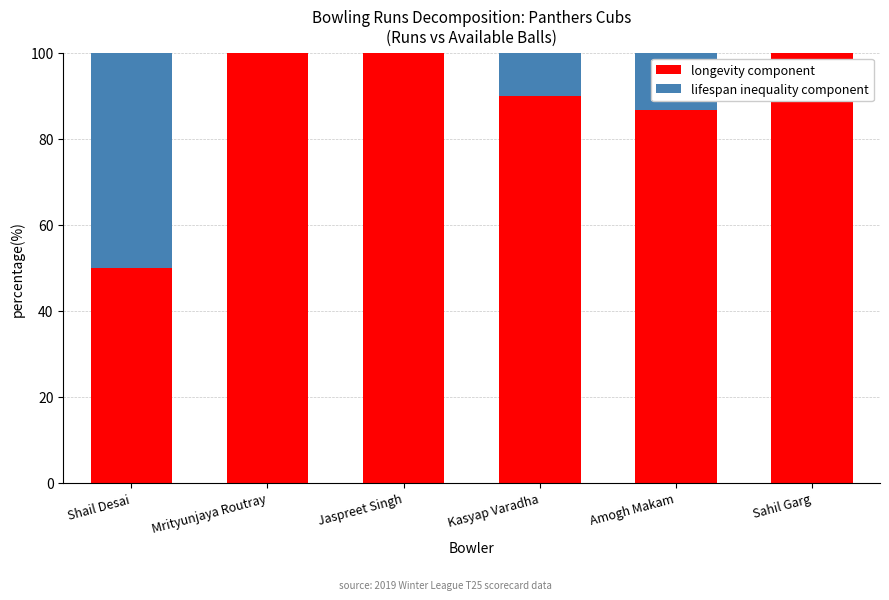

The value of longevity component at Amogh Makam is 86.7. True or false?

True